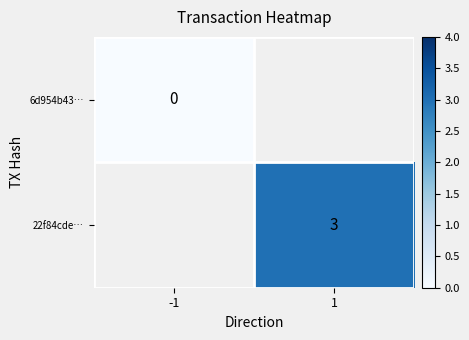

Is the value of 22f84cde… at 1 greater than the value of 6d954b43… at -1?

Yes